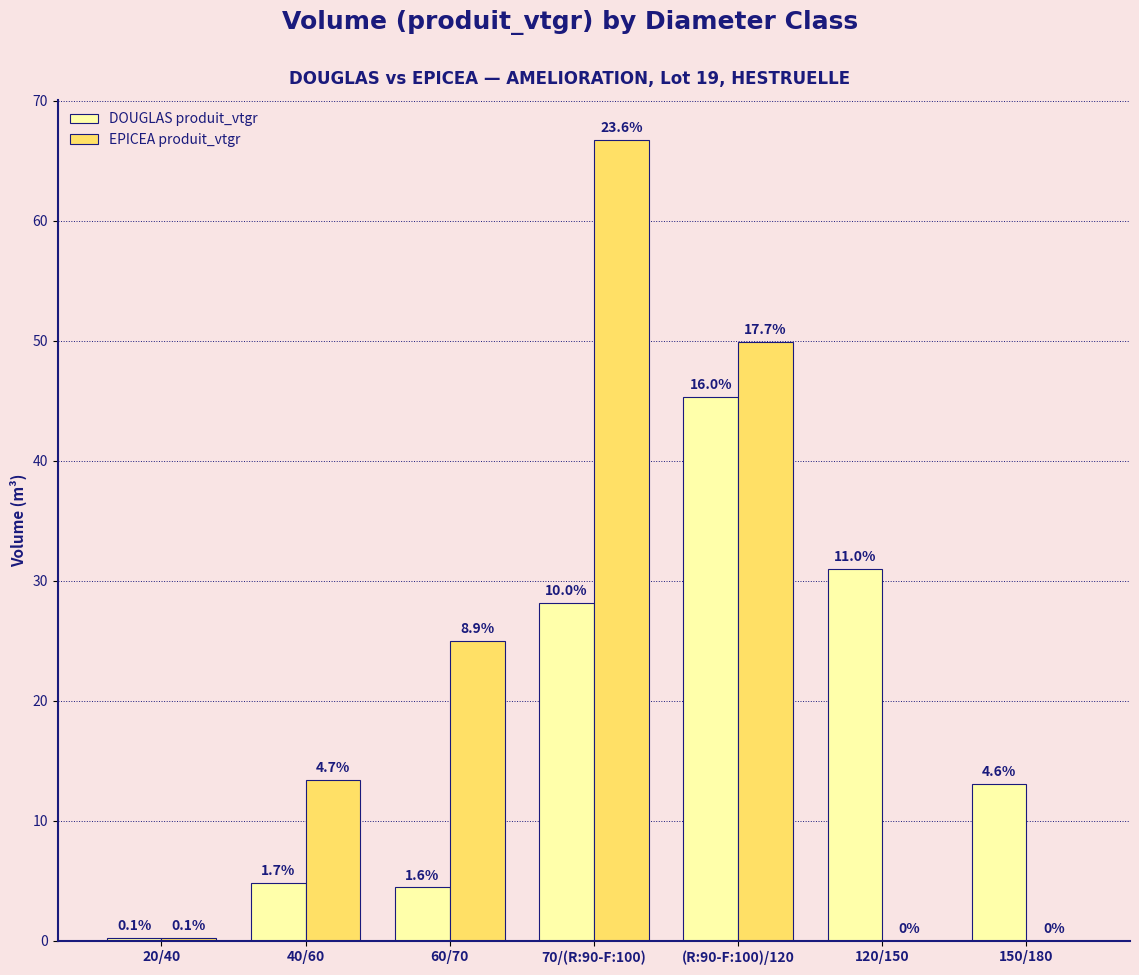

True or false: EPICEA produit_vtgr has a value of 106.6 at 70/(R:90-F:100).

False